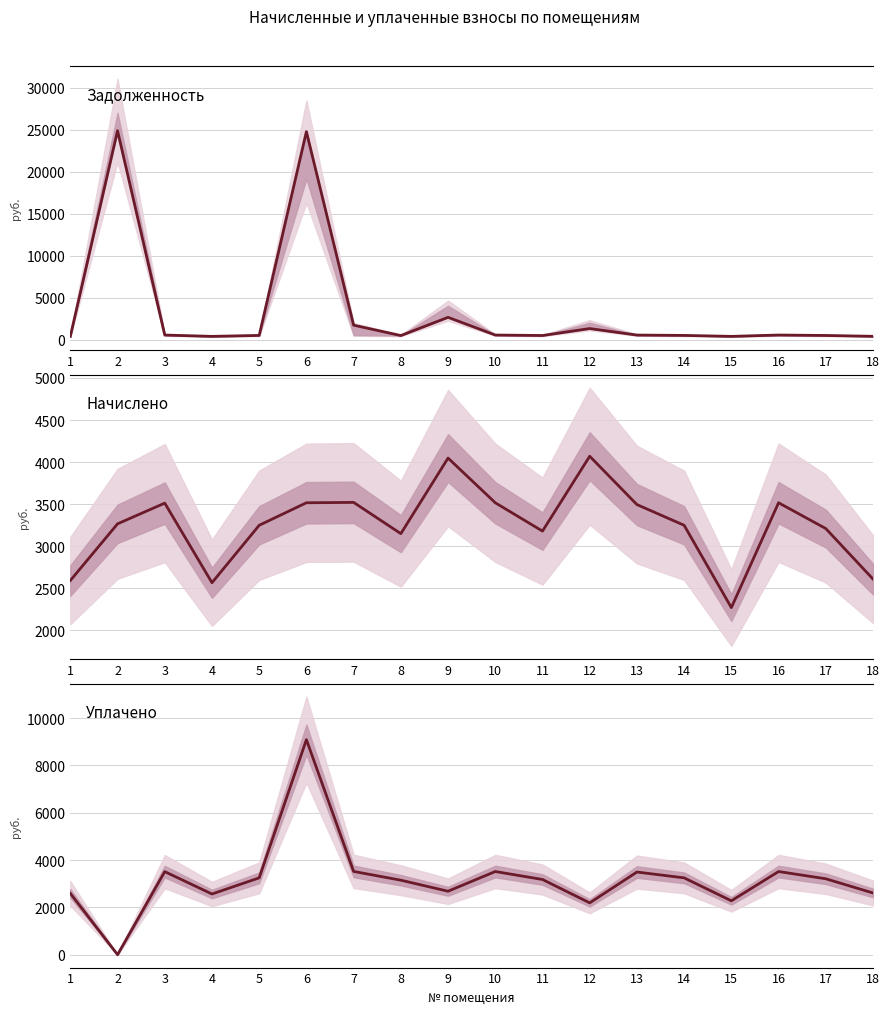

Between 17 and 18, which series saw the biggest shift?

Начислено